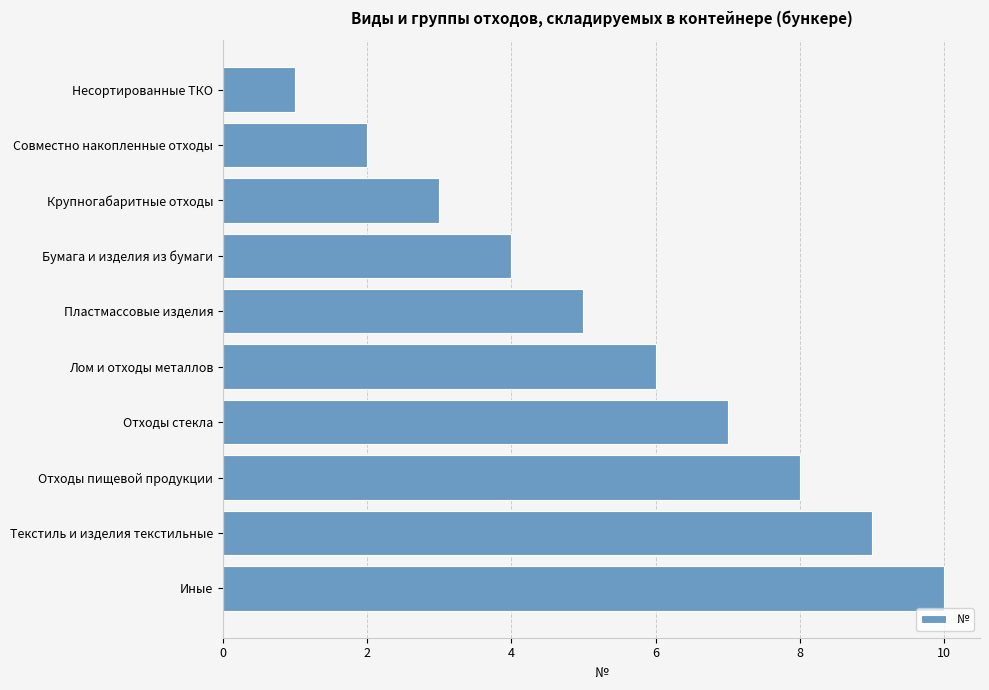

Does the chart contain any negative values?

No